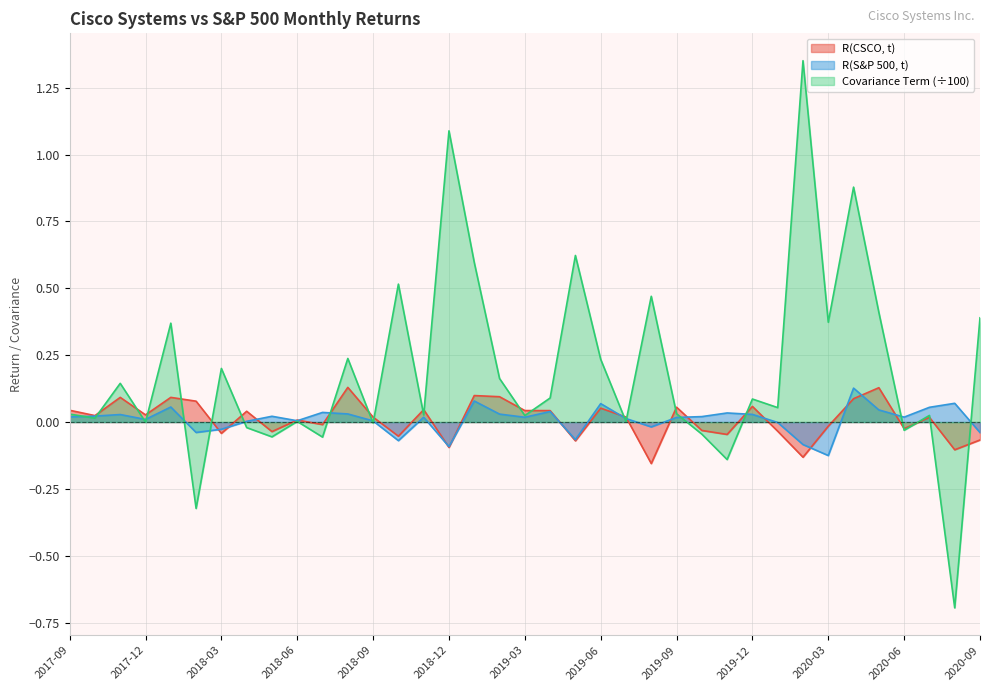

Which series has the largest range (max minus min)?

Covariance Term (÷100)